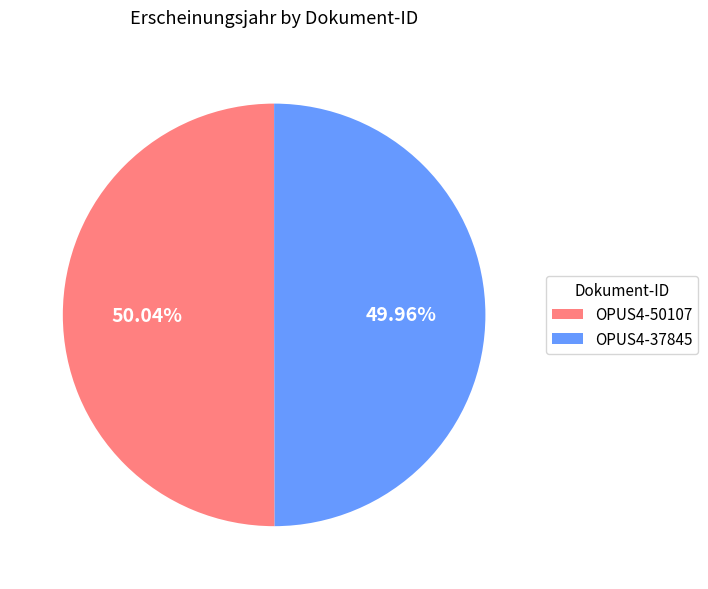

What percentage is the OPUS4-37845 slice, to the nearest percent?

50%